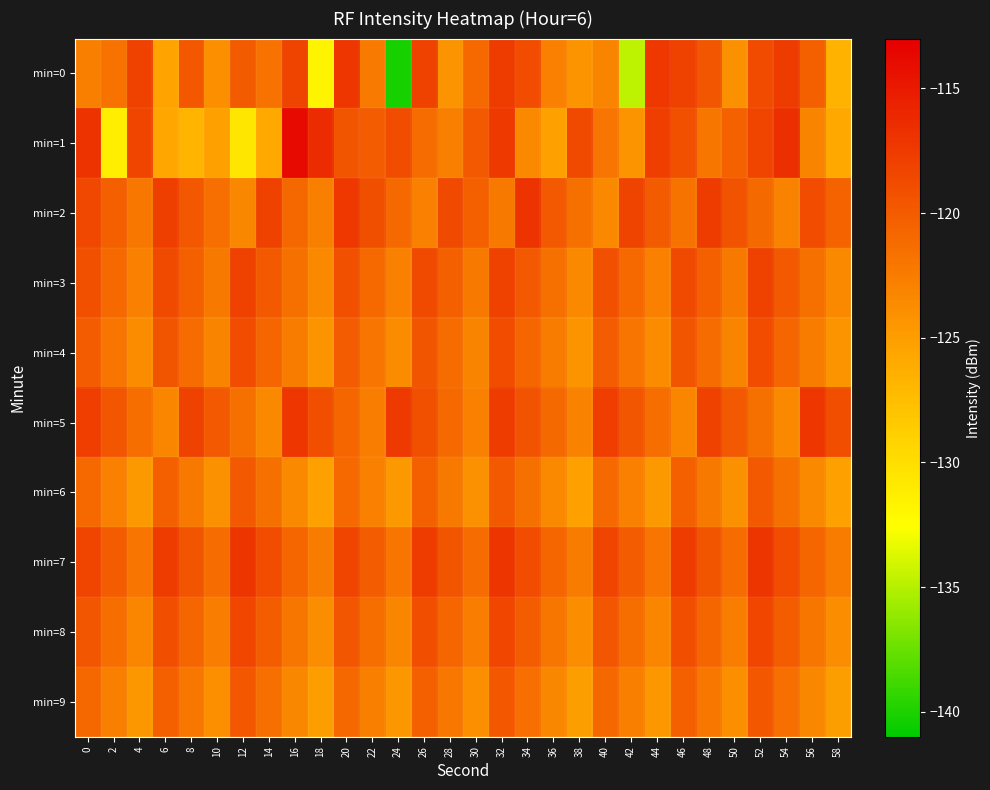

Reading left to right, extract all data points from this chart.

min=0: 0=-122.7	2=-121.7	4=-117.9	6=-125.5	8=-119.8	10=-123.9	12=-120.0	14=-121.7	16=-118.2	18=-131.8	20=-117.2	22=-122.3	24=-140.2	26=-118.0	28=-124.2	30=-121.0	32=-117.6	34=-118.9	36=-122.8	38=-124.4	40=-123.1	42=-134.7	44=-117.3	46=-118.0	48=-119.6	50=-124.1	52=-118.7	54=-117.5	56=-120.4	58=-126.6
min=1: 0=-116.9	2=-131.3	4=-118.3	6=-125.7	8=-126.8	10=-125.2	12=-130.6	14=-125.9	16=-113.8	18=-116.3	20=-119.5	22=-120.1	24=-118.9	26=-121.3	28=-122.7	30=-119.8	32=-117.4	34=-123.5	36=-125.2	38=-118.6	40=-121.9	42=-124.3	44=-117.8	46=-119.2	48=-122.0	50=-120.5	52=-118.3	54=-116.7	56=-123.1	58=-125.8
min=2: 0=-118.5	2=-120.3	4=-122.1	6=-117.9	8=-119.7	10=-121.5	12=-123.3	14=-118.1	16=-120.9	18=-122.7	20=-117.3	22=-119.1	24=-121.0	26=-122.8	28=-118.6	30=-120.4	32=-122.2	34=-117.0	36=-119.8	38=-121.6	40=-123.4	42=-118.2	44=-120.0	46=-121.8	48=-117.6	50=-119.4	52=-121.2	54=-123.0	56=-118.8	58=-120.6
min=3: 0=-119.2	2=-121.0	4=-122.8	6=-118.6	8=-120.4	10=-122.2	12=-118.0	14=-119.8	16=-121.6	18=-123.4	20=-119.2	22=-121.0	24=-122.8	26=-118.6	28=-120.4	30=-122.2	32=-118.0	34=-119.8	36=-121.6	38=-123.4	40=-119.2	42=-121.0	44=-122.8	46=-118.6	48=-120.4	50=-122.2	52=-118.0	54=-119.8	56=-121.6	58=-123.4
min=4: 0=-120.1	2=-121.9	4=-123.7	6=-119.5	8=-121.3	10=-123.1	12=-118.9	14=-120.7	16=-122.5	18=-124.3	20=-120.1	22=-121.9	24=-123.7	26=-119.5	28=-121.3	30=-123.1	32=-118.9	34=-120.7	36=-122.5	38=-124.3	40=-120.1	42=-121.9	44=-123.7	46=-119.5	48=-121.3	50=-123.1	52=-118.9	54=-120.7	56=-122.5	58=-124.3
min=5: 0=-117.8	2=-119.6	4=-121.4	6=-123.2	8=-118.0	10=-119.8	12=-121.6	14=-123.4	16=-117.2	18=-119.0	20=-120.8	22=-122.6	24=-117.4	26=-119.2	28=-121.0	30=-122.8	32=-117.6	34=-119.4	36=-121.2	38=-123.0	40=-117.8	42=-119.6	44=-121.4	46=-123.2	48=-118.0	50=-119.8	52=-121.6	54=-123.4	56=-117.2	58=-119.0
min=6: 0=-121.0	2=-122.8	4=-124.6	6=-120.4	8=-122.2	10=-124.0	12=-119.8	14=-121.6	16=-123.4	18=-125.2	20=-121.0	22=-122.8	24=-124.6	26=-120.4	28=-122.2	30=-124.0	32=-119.8	34=-121.6	36=-123.4	38=-125.2	40=-121.0	42=-122.8	44=-124.6	46=-120.4	48=-122.2	50=-124.0	52=-119.8	54=-121.6	56=-123.4	58=-125.2
min=7: 0=-118.3	2=-120.1	4=-121.9	6=-117.7	8=-119.5	10=-121.3	12=-117.1	14=-118.9	16=-120.7	18=-122.5	20=-118.3	22=-120.1	24=-121.9	26=-117.7	28=-119.5	30=-121.3	32=-117.1	34=-118.9	36=-120.7	38=-122.5	40=-118.3	42=-120.1	44=-121.9	46=-117.7	48=-119.5	50=-121.3	52=-117.1	54=-118.9	56=-120.7	58=-122.5
min=8: 0=-119.6	2=-121.4	4=-123.2	6=-119.0	8=-120.8	10=-122.6	12=-118.4	14=-120.2	16=-122.0	18=-123.8	20=-119.6	22=-121.4	24=-123.2	26=-119.0	28=-120.8	30=-122.6	32=-118.4	34=-120.2	36=-122.0	38=-123.8	40=-119.6	42=-121.4	44=-123.2	46=-119.0	48=-120.8	50=-122.6	52=-118.4	54=-120.2	56=-122.0	58=-123.8
min=9: 0=-120.9	2=-122.7	4=-124.5	6=-120.3	8=-122.1	10=-123.9	12=-119.7	14=-121.5	16=-123.3	18=-125.1	20=-120.9	22=-122.7	24=-124.5	26=-120.3	28=-122.1	30=-123.9	32=-119.7	34=-121.5	36=-123.3	38=-125.1	40=-120.9	42=-122.7	44=-124.5	46=-120.3	48=-122.1	50=-123.9	52=-119.7	54=-121.5	56=-123.3	58=-125.1